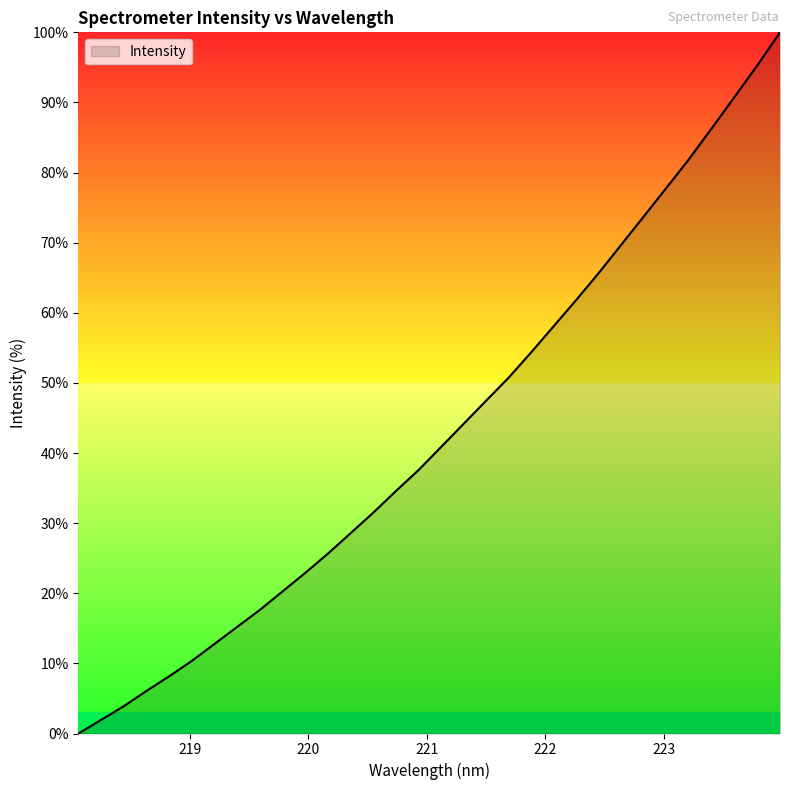

What is the greatest value displayed?

100.0